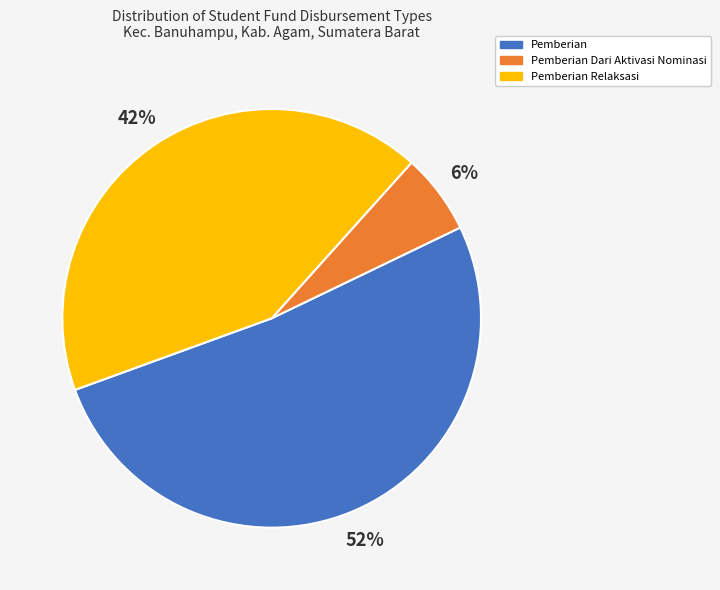

Between Pemberian Dari Aktivasi Nominasi and Pemberian, which is larger?

Pemberian